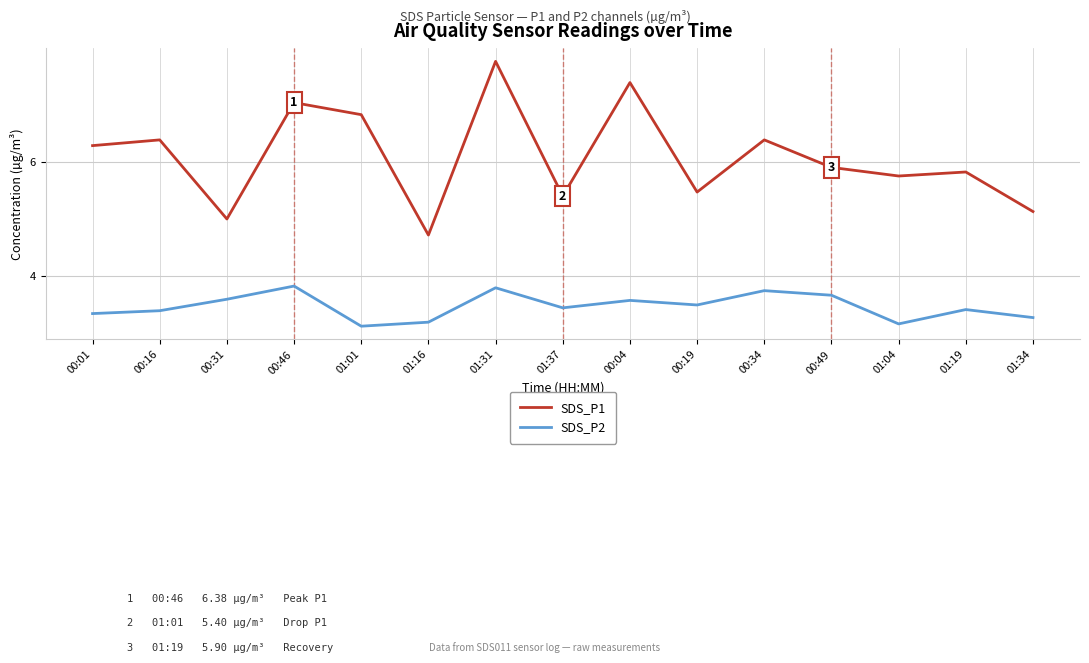

Does the chart have visible grid lines?

Yes